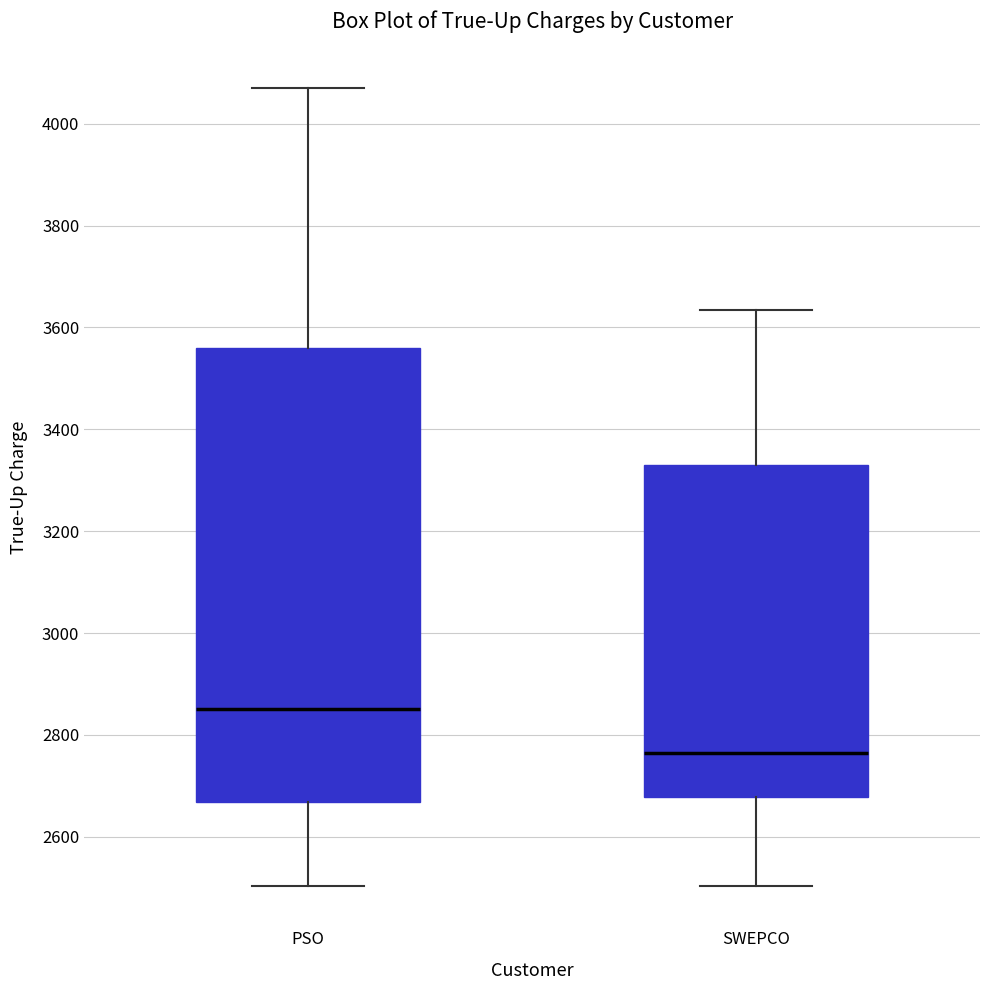

Reading left to right, read every box against the y-axis: the position of its median line, the range the box covers, and the ends of its whiskers. The values are not printed on the chart, so give them approximately, as read against the axis.

PSO: median 2860, box 2660 to 3560, whiskers 2500 to 4060
SWEPCO: median 2760, box 2680 to 3320, whiskers 2500 to 3640